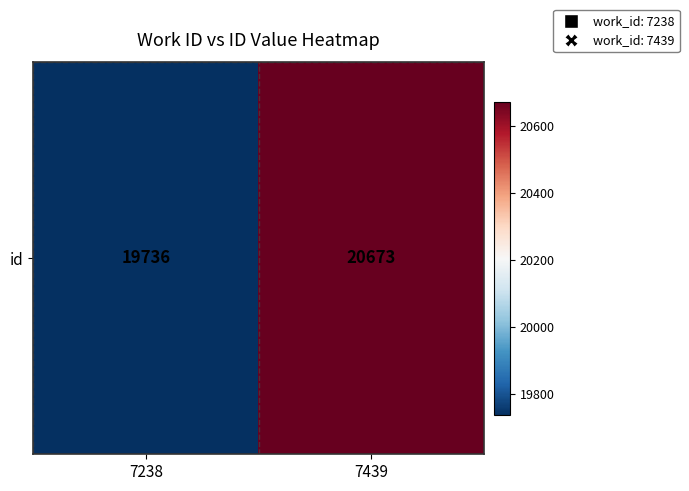

What is the ratio of the value at 7439 to the value at 7238?

1.0